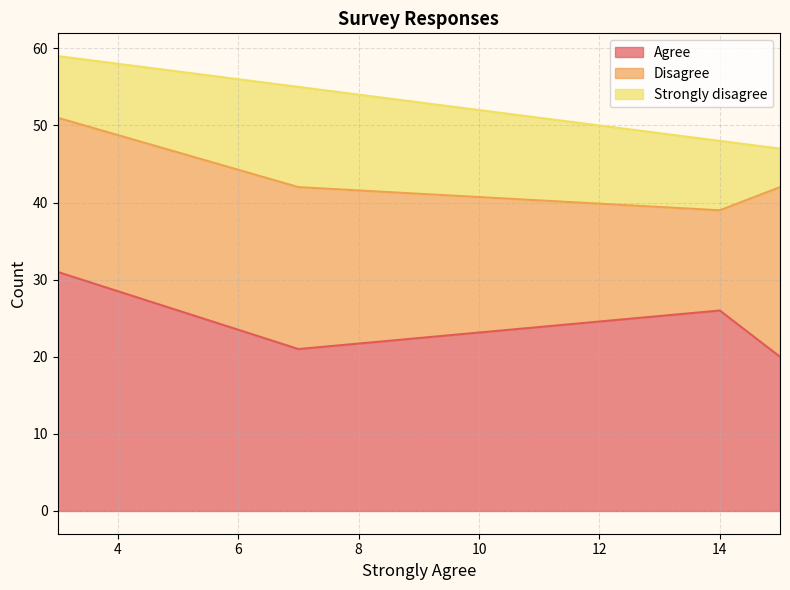

After their last crossing, which series has the higher values: Agree or Disagree?

Disagree